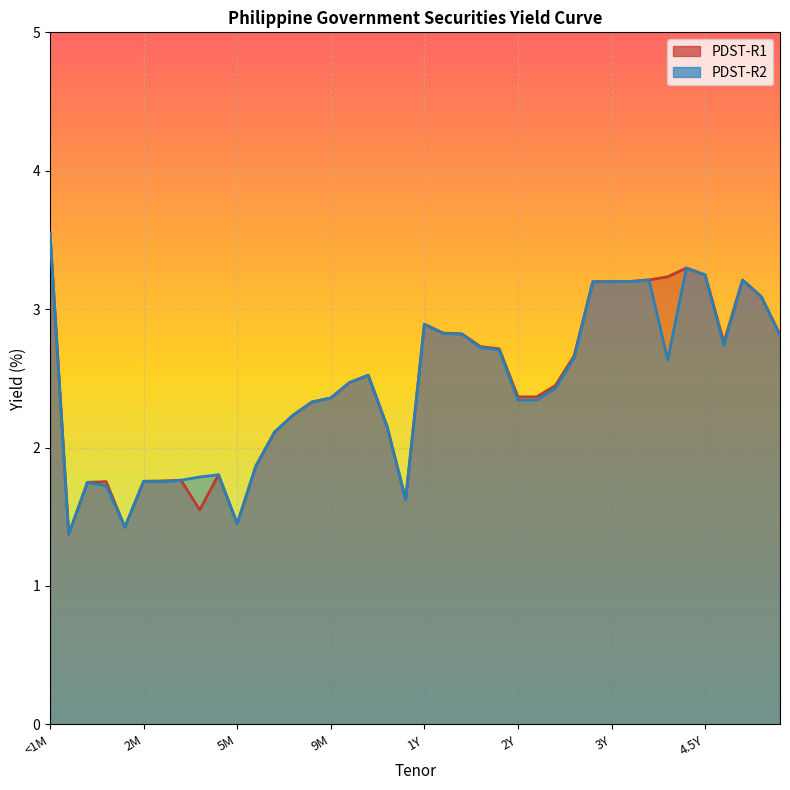

How many lines are shown in the chart?

2